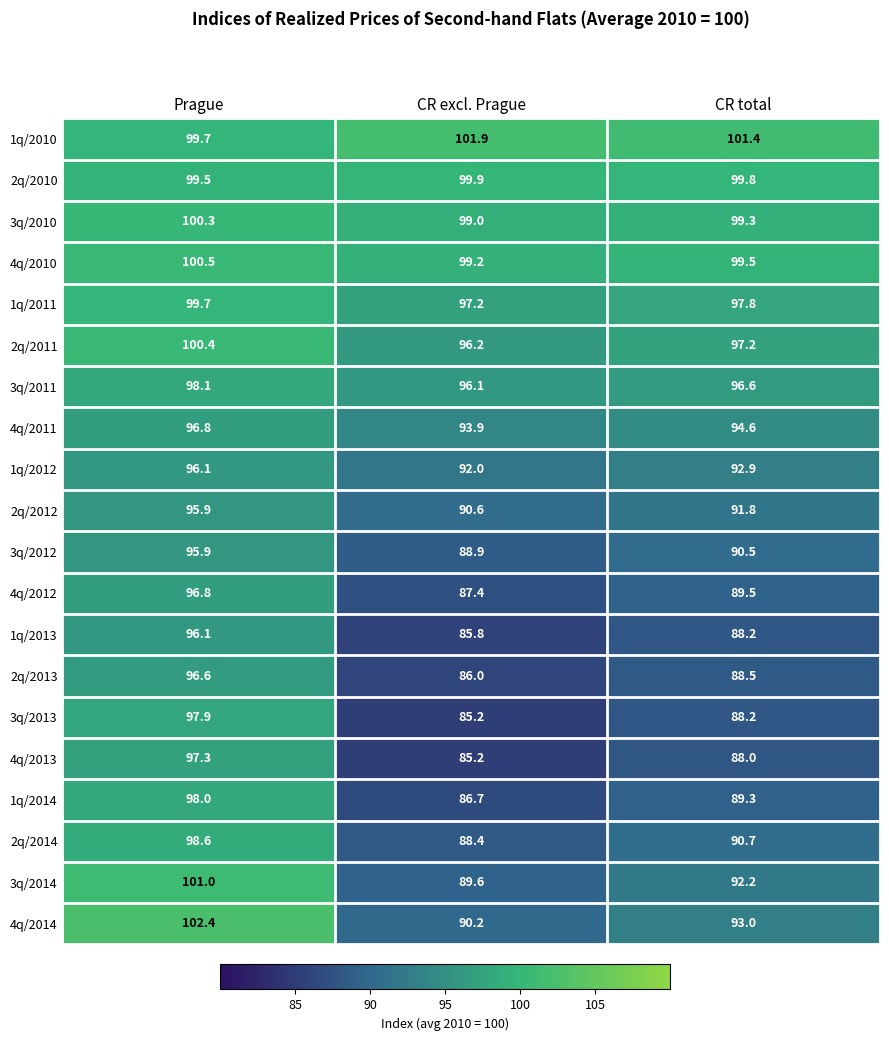

List the labels in order of 1q/2010 value, smallest first.

Prague, CR total, CR excl. Prague